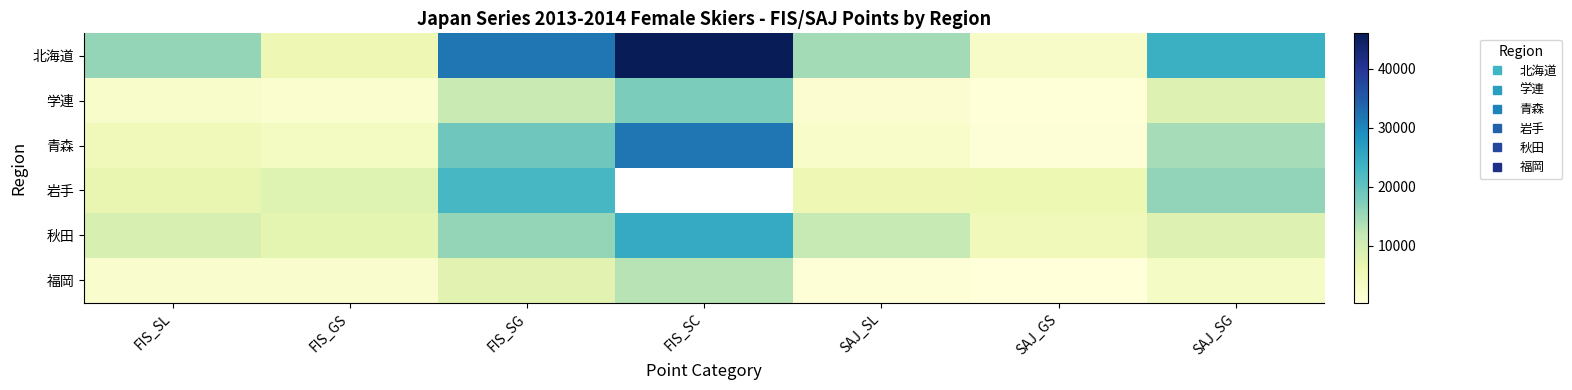

True or false: 北海道 has a value of 14581.0 at SAJ_SL.

True